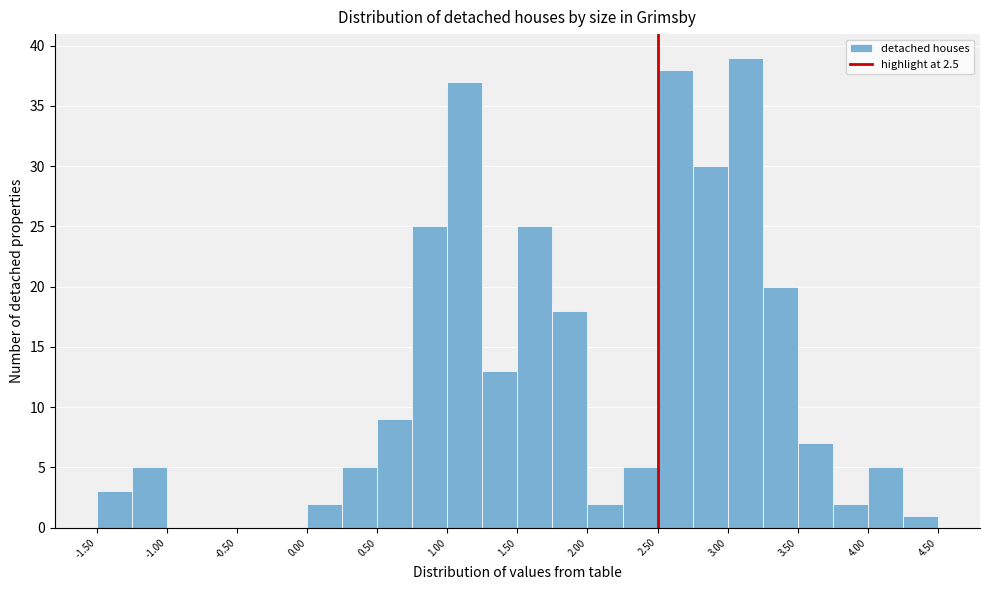

Reading left to right, transcribe this chart: for each bar, give the range it covers on the x-axis and its height. The values are not printed on the chart, so give them approximately, as read against the axis.

-1.50 to -1.25: 3
-1.25 to -1.00: 5
-1.00 to -0.75: 0
-0.75 to -0.50: 0
-0.50 to -0.25: 0
-0.25 to 0.00: 0
0.00 to 0.25: 2
0.25 to 0.50: 5
0.50 to 0.75: 9
0.75 to 1.00: 25
1.00 to 1.25: 37
1.25 to 1.50: 13
1.50 to 1.75: 25
1.75 to 2.00: 18
2.00 to 2.25: 2
2.25 to 2.50: 5
2.50 to 2.75: 38
2.75 to 3.00: 30
3.00 to 3.25: 39
3.25 to 3.50: 20
3.50 to 3.75: 7
3.75 to 4.00: 2
4.00 to 4.25: 5
4.25 to 4.50: 1